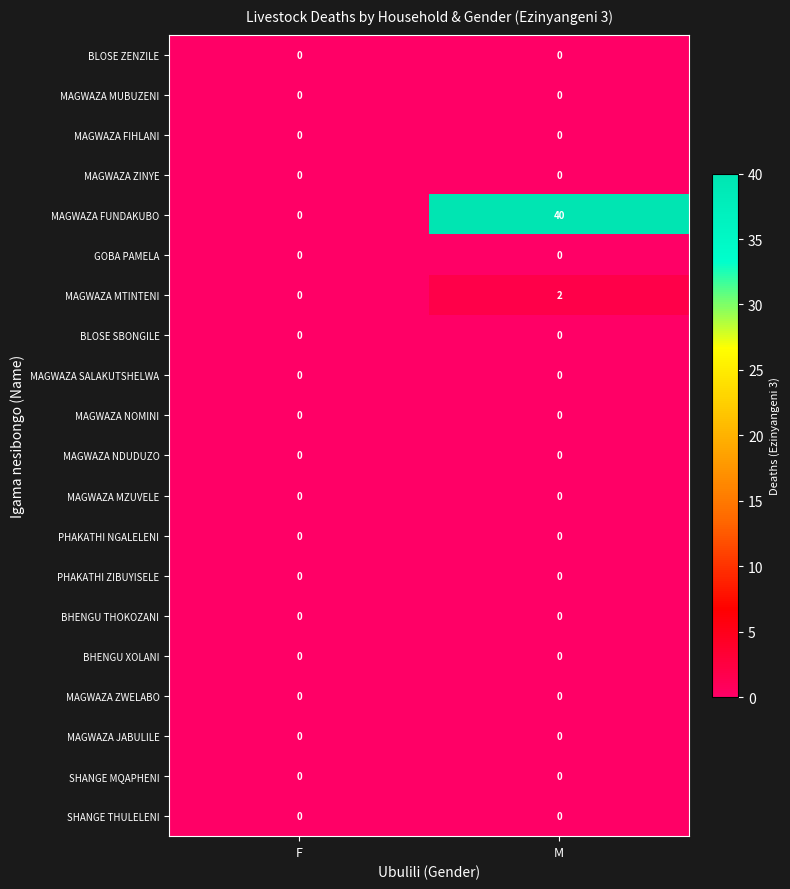

At how many categories does at least one series exceed 38?

1